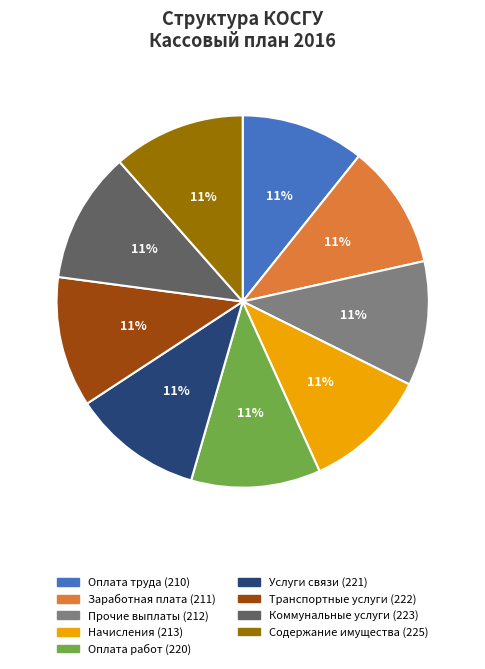

To the nearest percent, what is the average slice percentage?

11%